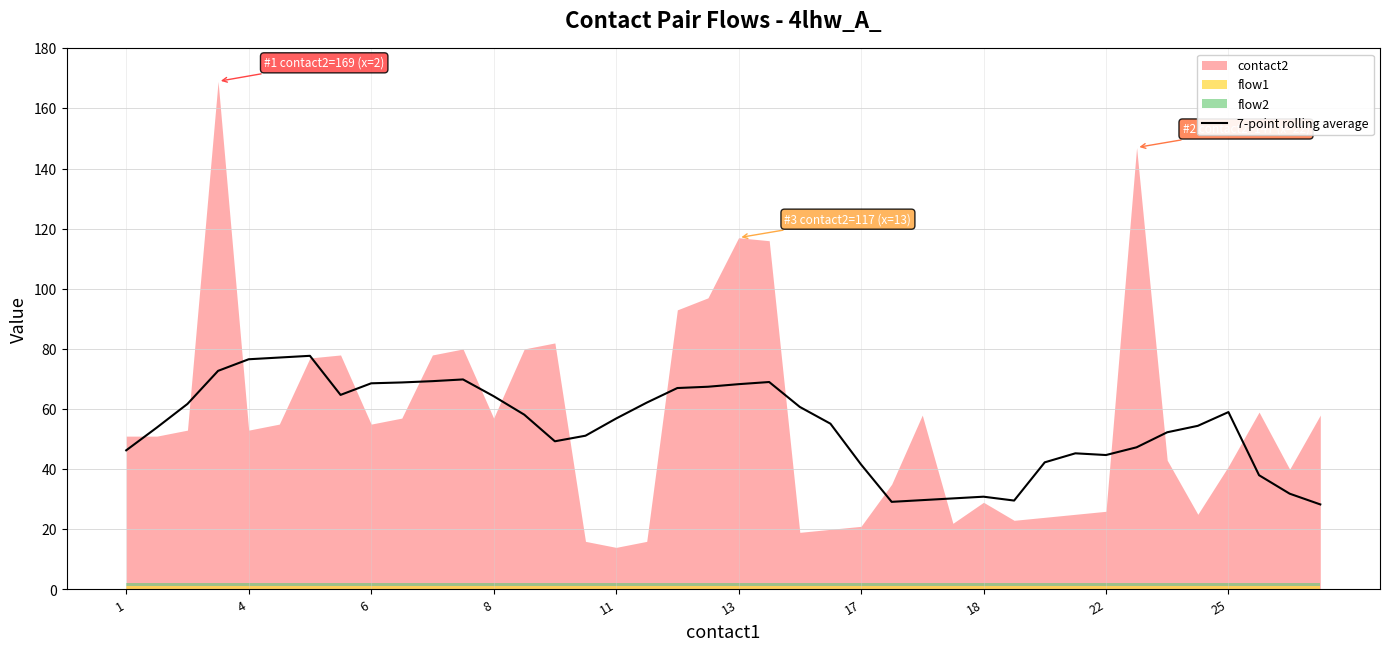

Is it true that 7-point rolling average equals 64.3 at 8?

True